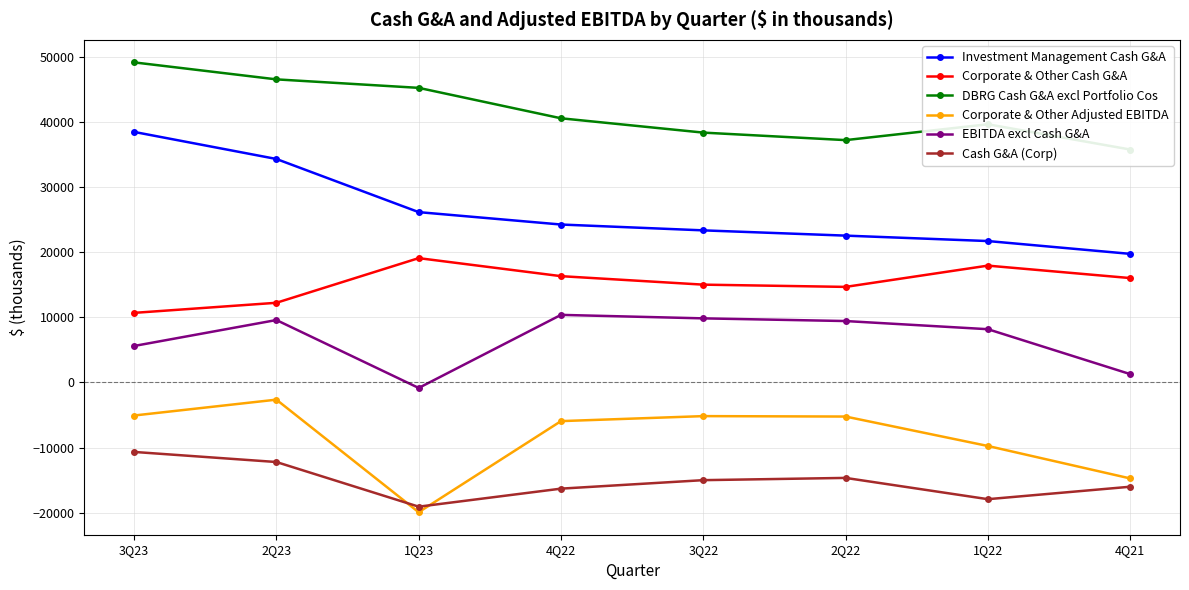

At which category is the sum across all series the highest?

3Q23